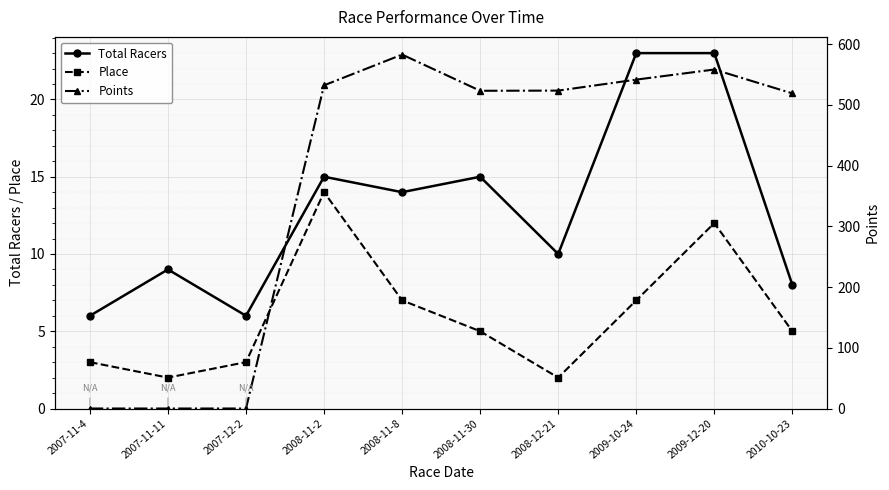

Which has a higher value, 2010-10-23 or 2008-12-21?

2008-12-21